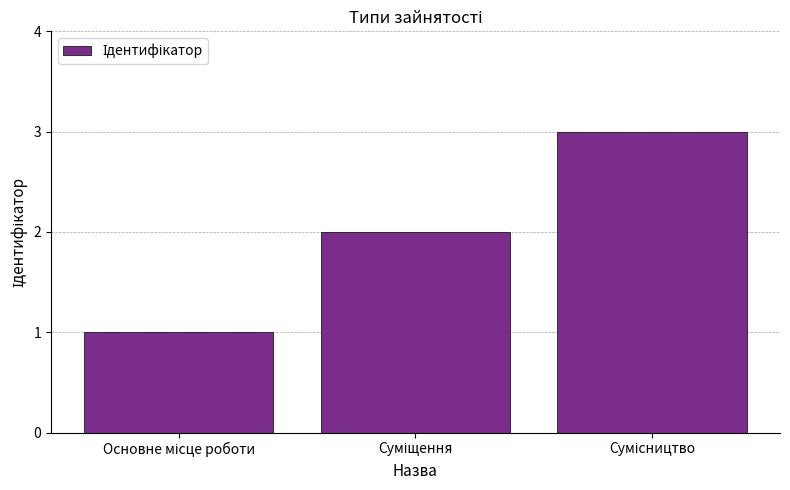

What is the difference between the maximum and minimum values?

2